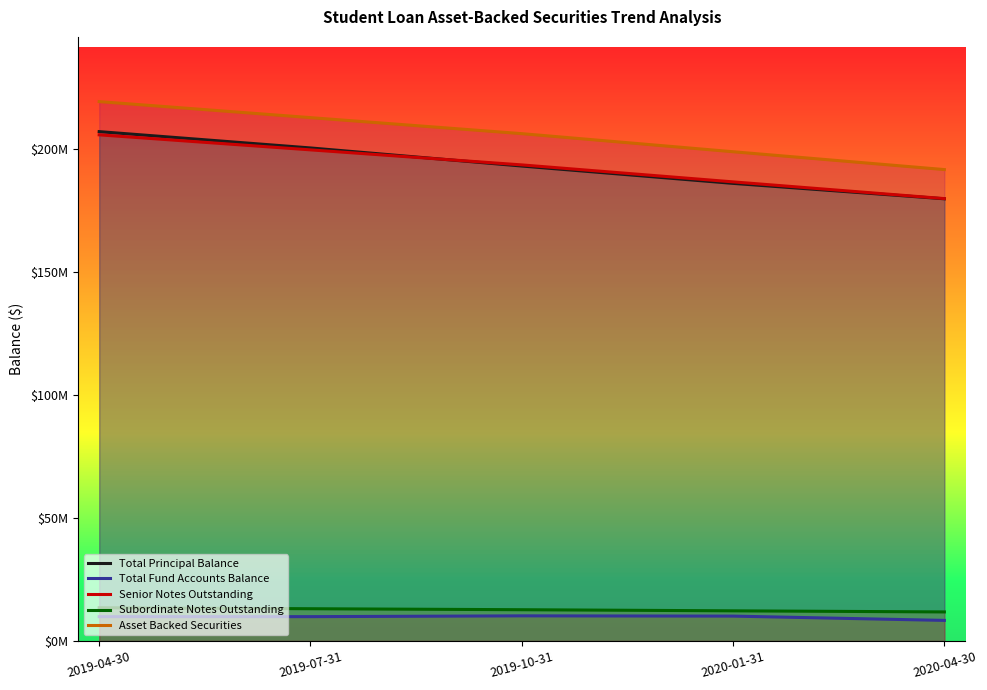

Which series has the largest total across all categories?

Asset Backed Securities